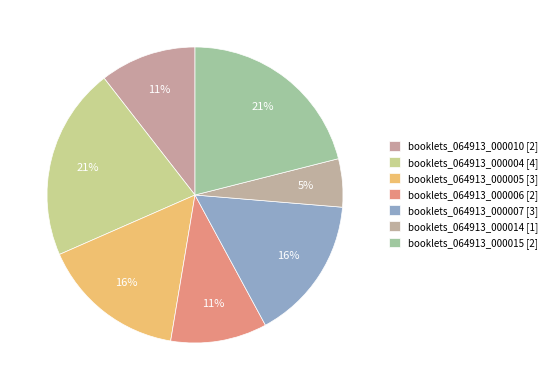

Count the number of slices in the pie.

7